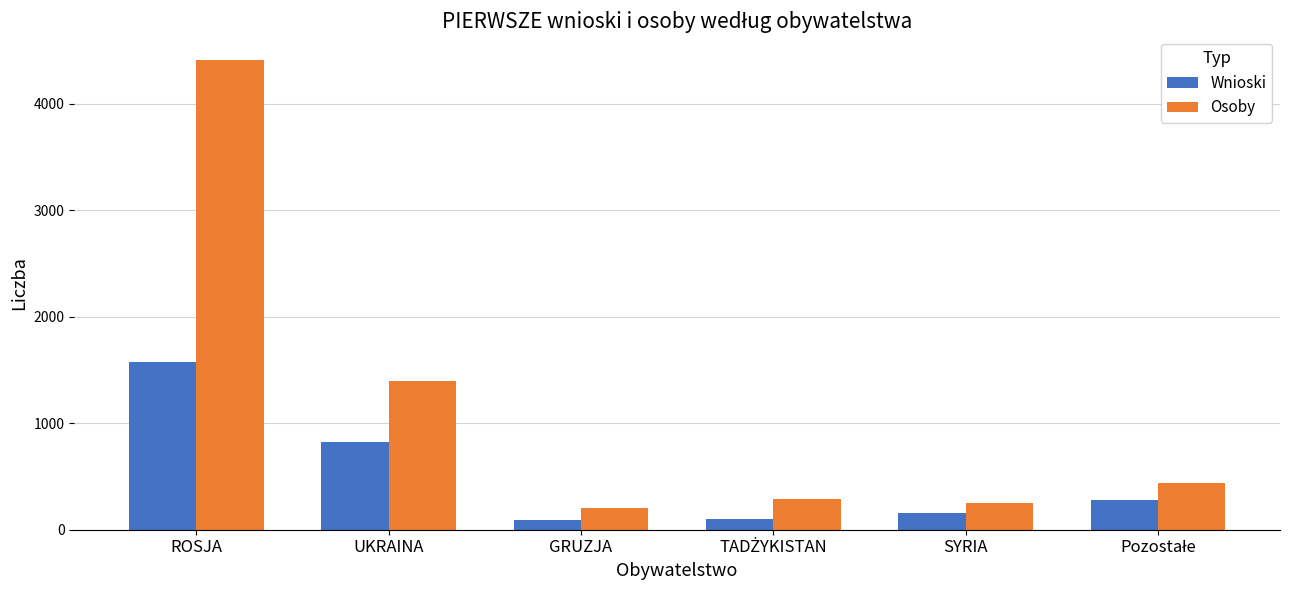

How many values in the Wnioski series are below 283?

3